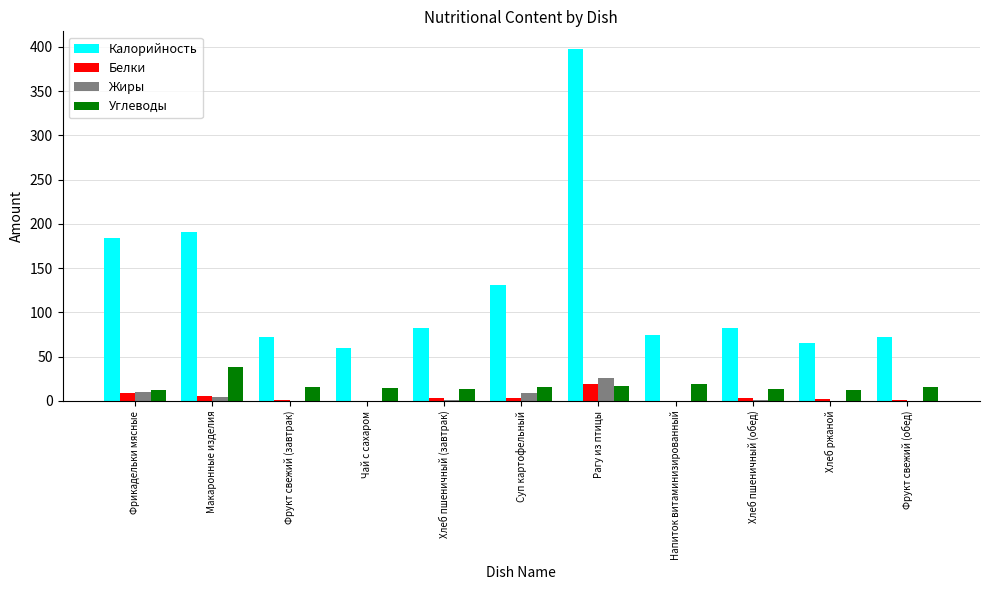

What is the highest value of the Калорийность series?

397.7